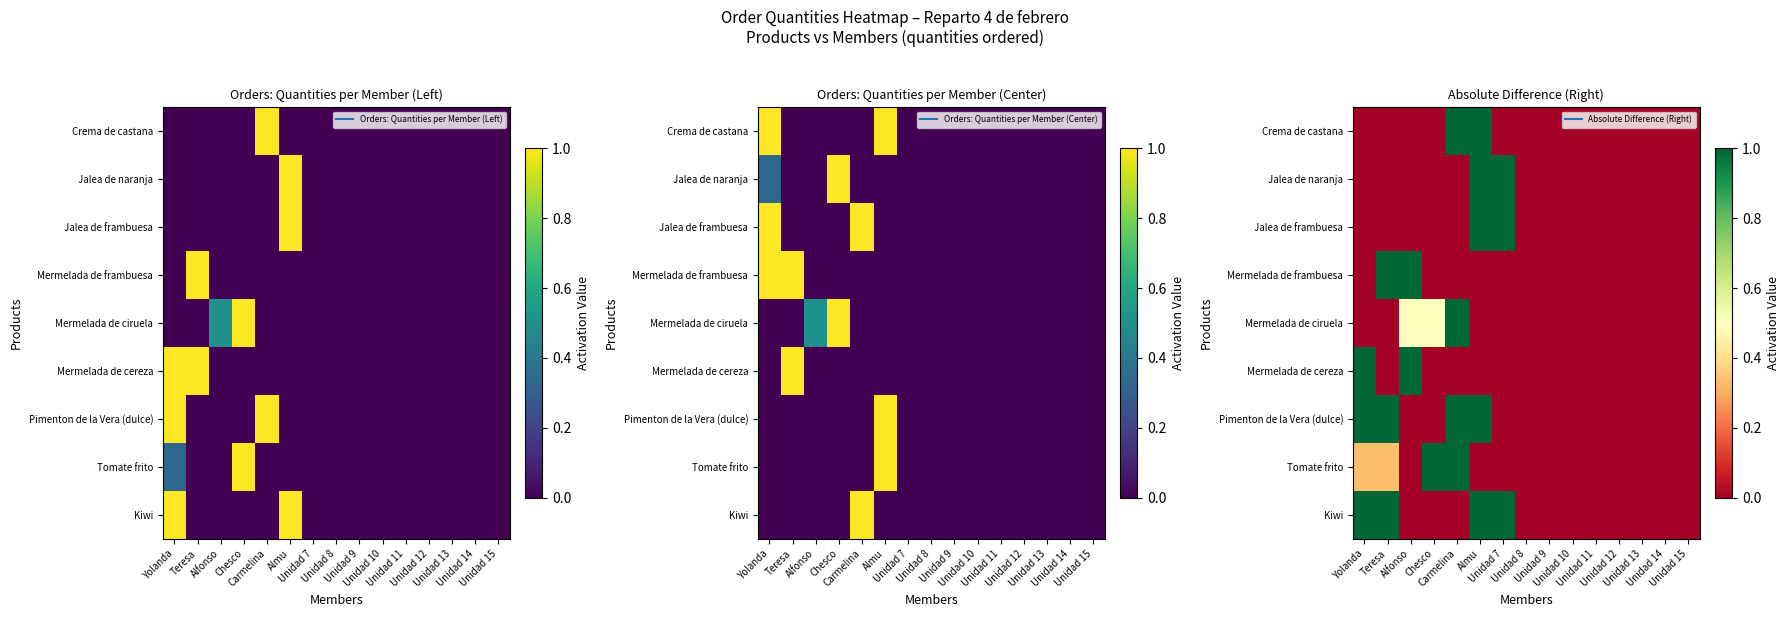

Is it true that Jalea de frambuesa equals -0.4 at Teresa?

False